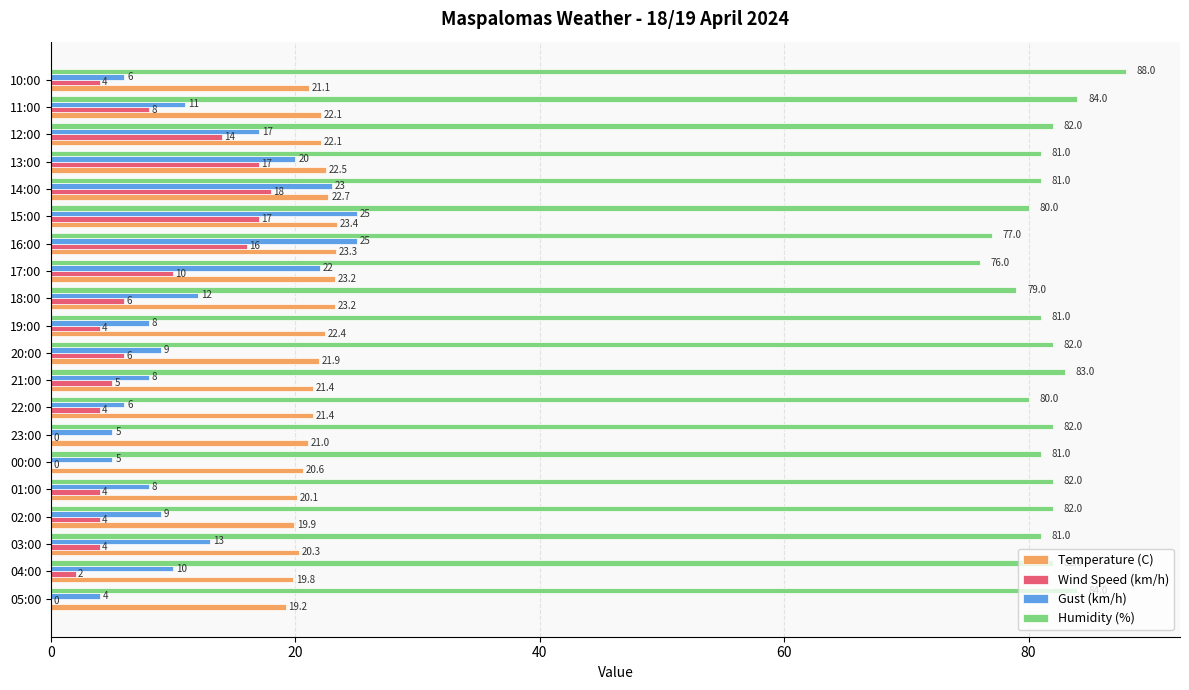

At which category is the sum across all series the highest?

15:00